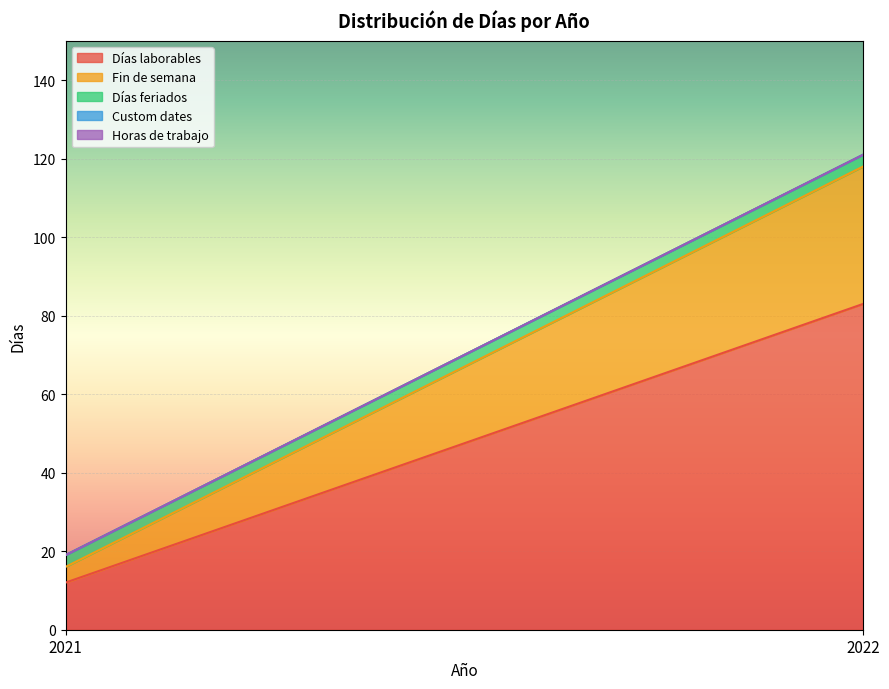

List the labels in order of Fin de semana value, smallest first.

2021, 2022